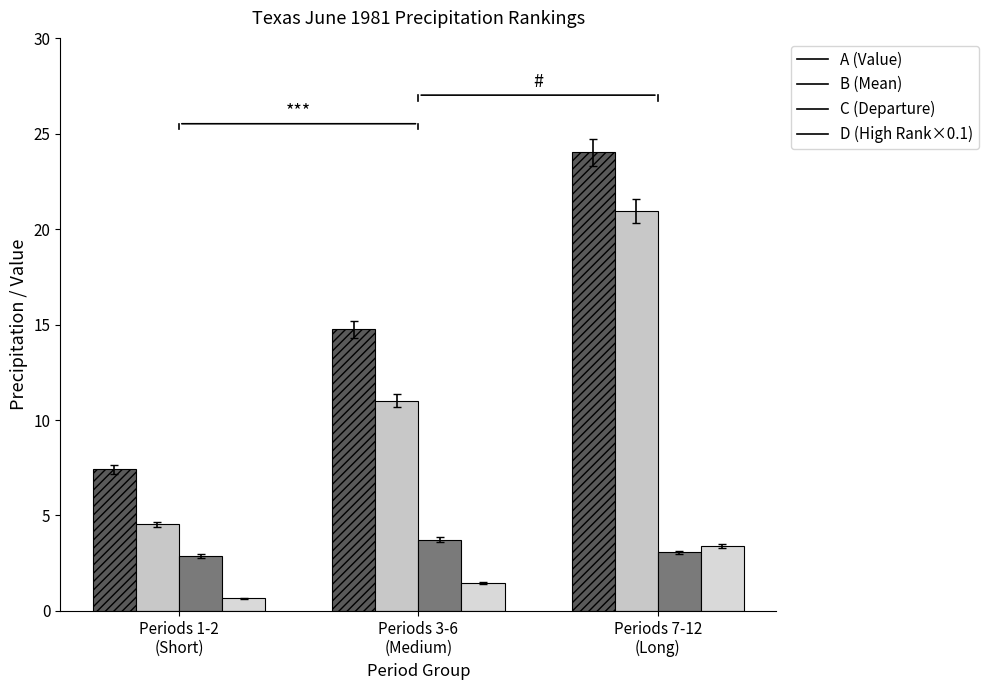

Does the chart contain any negative values?

No